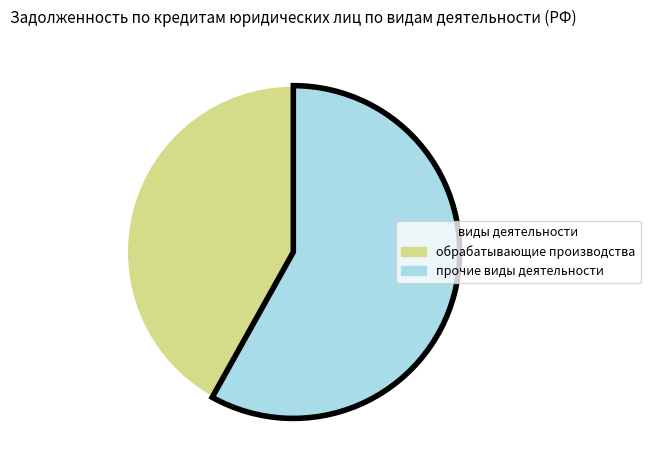

Does any single category account for the majority?

Yes